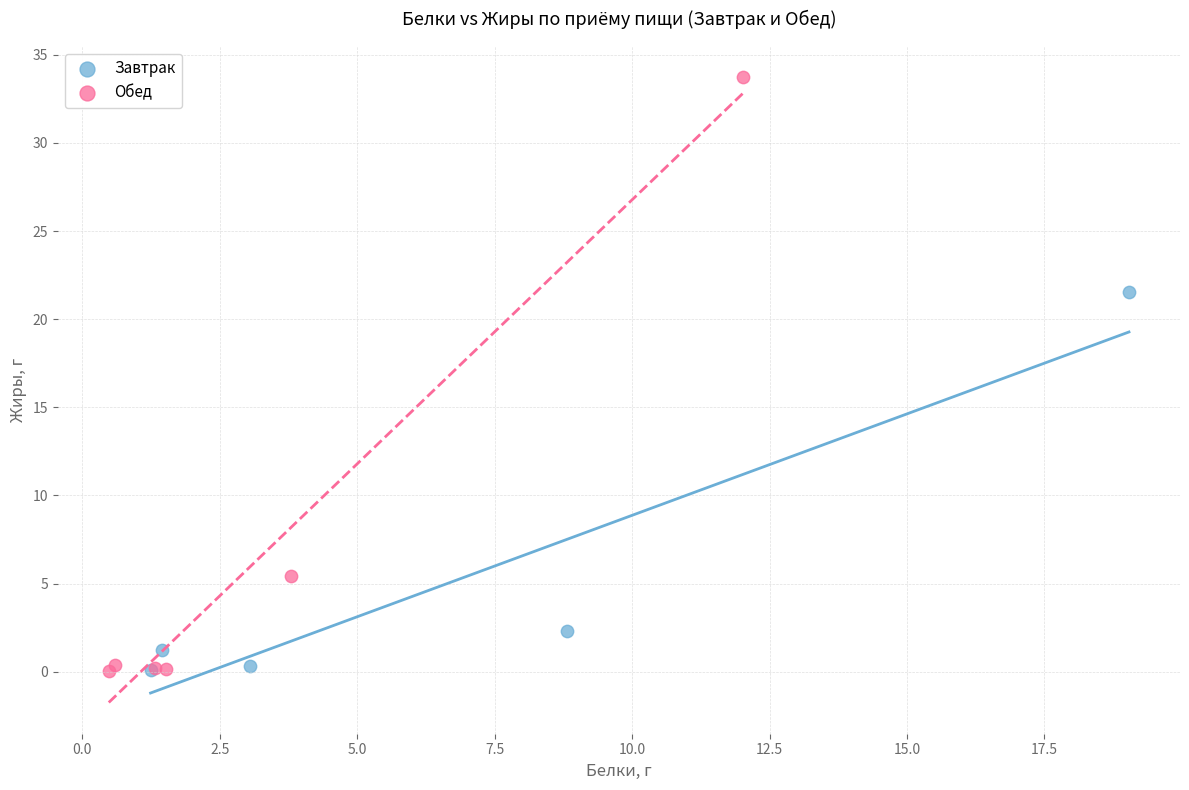

Which series has the largest Y range (max minus min)?

Обед